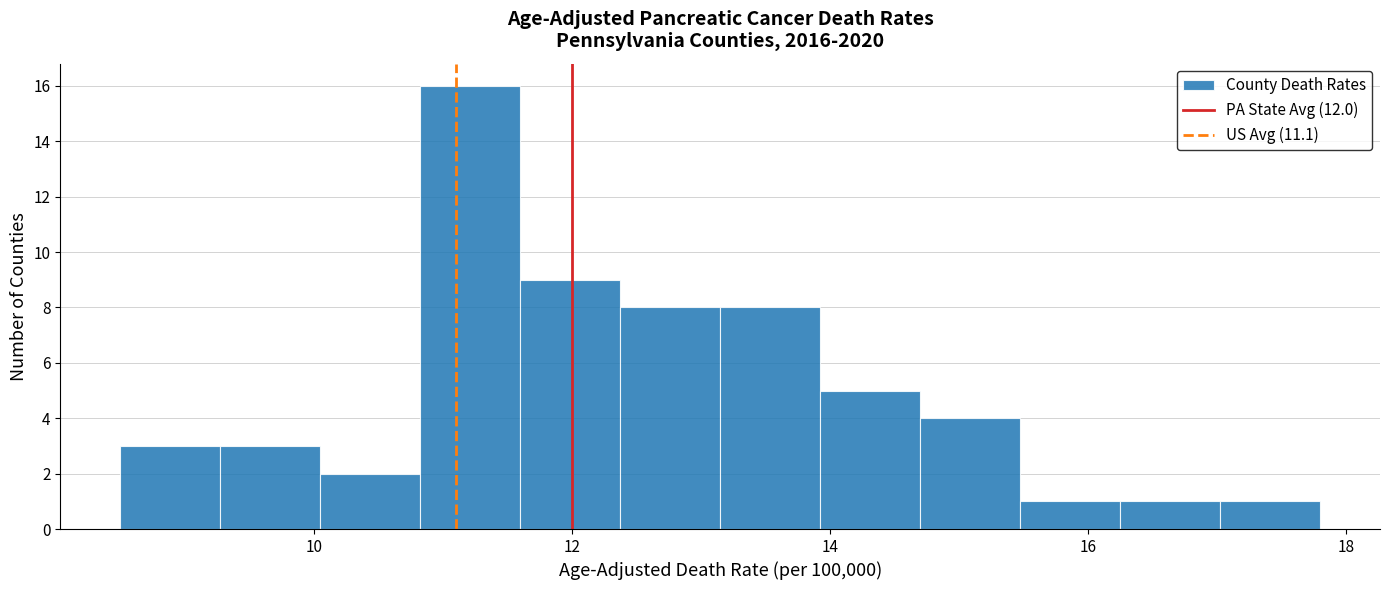

Around what value on the x-axis is the tallest bar? Give the approximate position of its centre, as read against the axis.

11.2